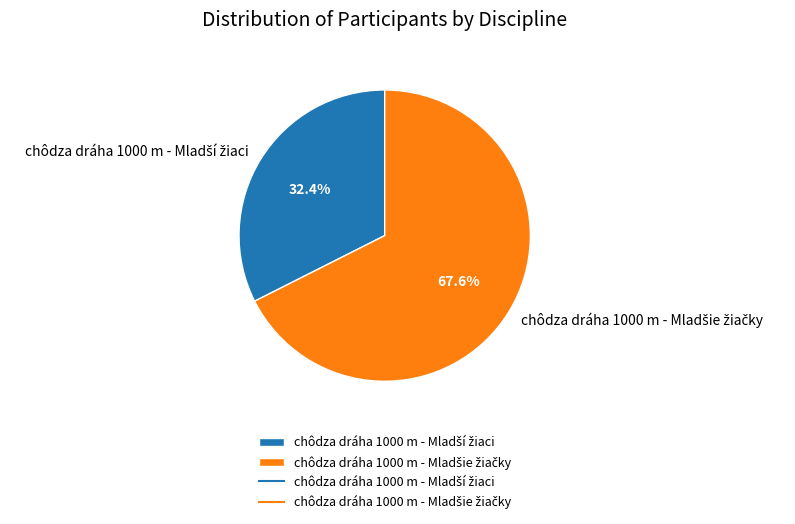

Is there any slice that represents more than half of the pie?

Yes